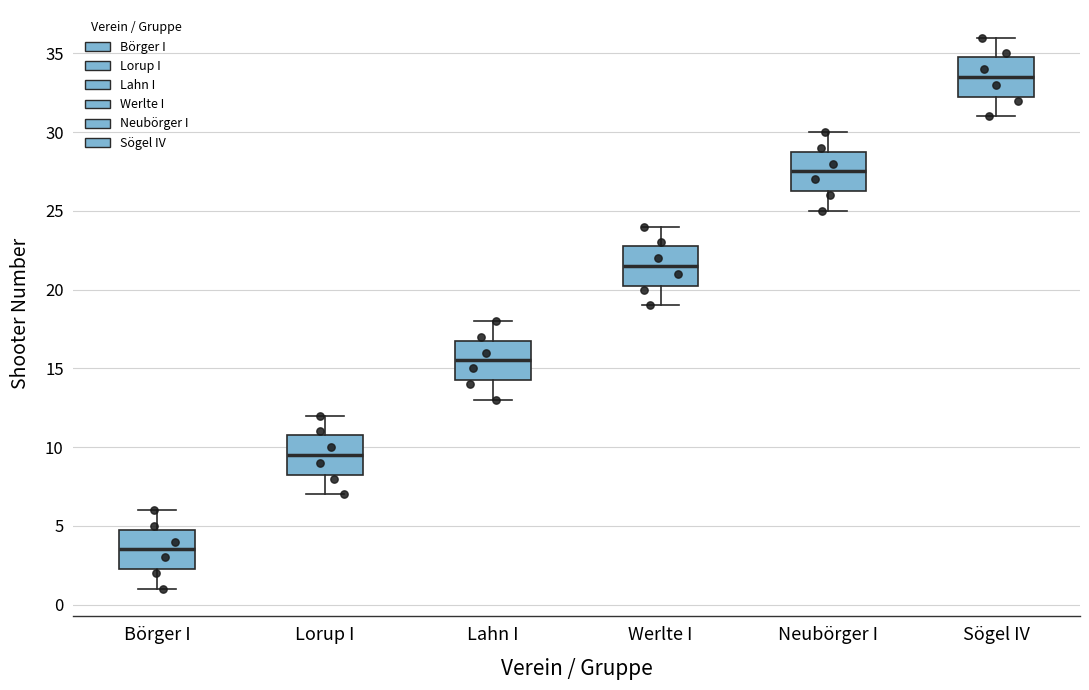

Reading left to right, read every box against the y-axis: the position of its median line, the range the box covers, and the ends of its whiskers. The values are not printed on the chart, so give them approximately, as read against the axis.

Börger I: median 3.5, box 2.5 to 5.0, whiskers 1.0 to 6.0
Lorup I: median 9.5, box 8.5 to 11.0, whiskers 7.0 to 12.0
Lahn I: median 15.5, box 14.5 to 17.0, whiskers 13.0 to 18.0
Werlte I: median 21.5, box 20.5 to 23.0, whiskers 19.0 to 24.0
Neubörger I: median 27.5, box 26.5 to 29.0, whiskers 25.0 to 30.0
Sögel IV: median 33.5, box 32.5 to 35.0, whiskers 31.0 to 36.0